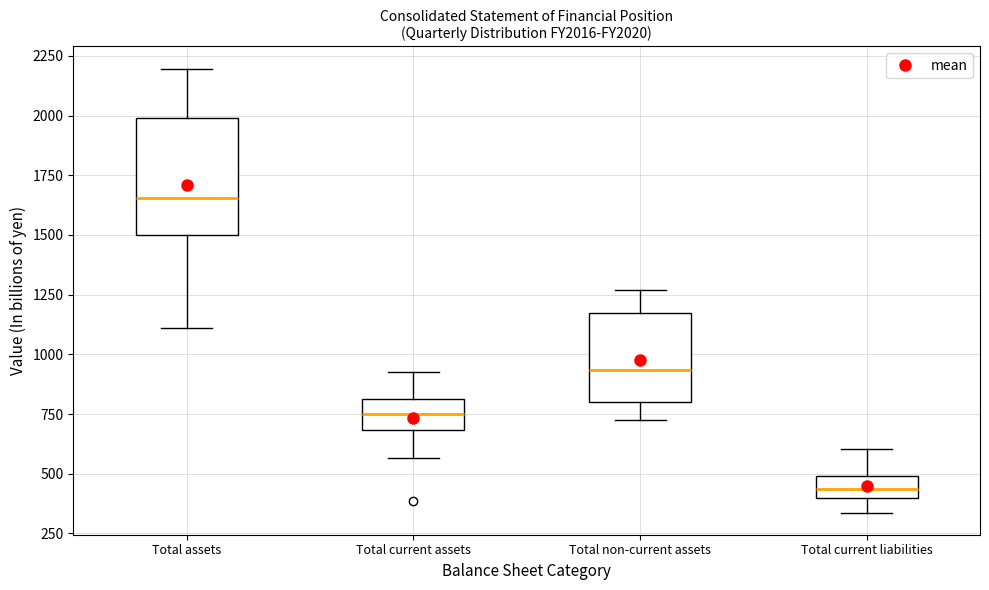

Reading left to right, transcribe this box plot: for each box, give where its median line is, the range the box spans, and where its two whiskers end, as read against the y-axis. The values are not printed on the chart, so give them approximately, as read against the axis.

Total assets: median 1650, box 1500 to 2000, whiskers 1100 to 2200
Total current assets: median 750, box 700 to 800, whiskers 550 to 950
Total non-current assets: median 950, box 800 to 1150, whiskers 700 to 1250
Total current liabilities: median 450, box 400 to 500, whiskers 350 to 600